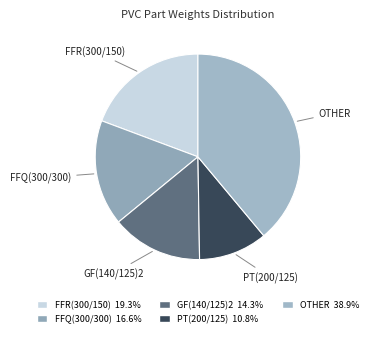

How many segments does this pie chart have?

5